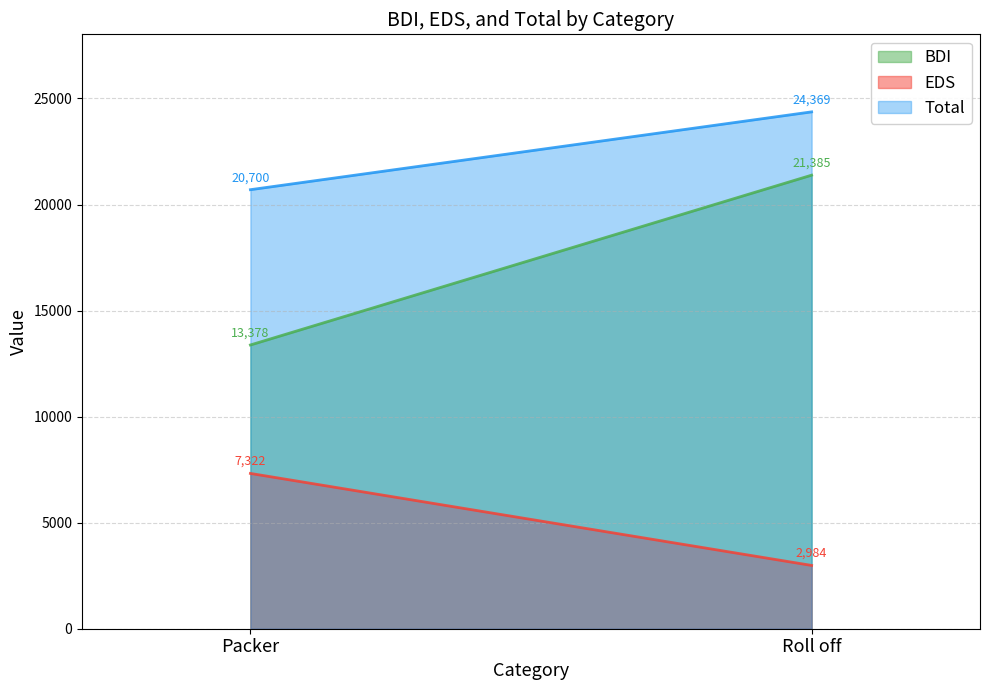

Which series has the widest spread of values?

BDI